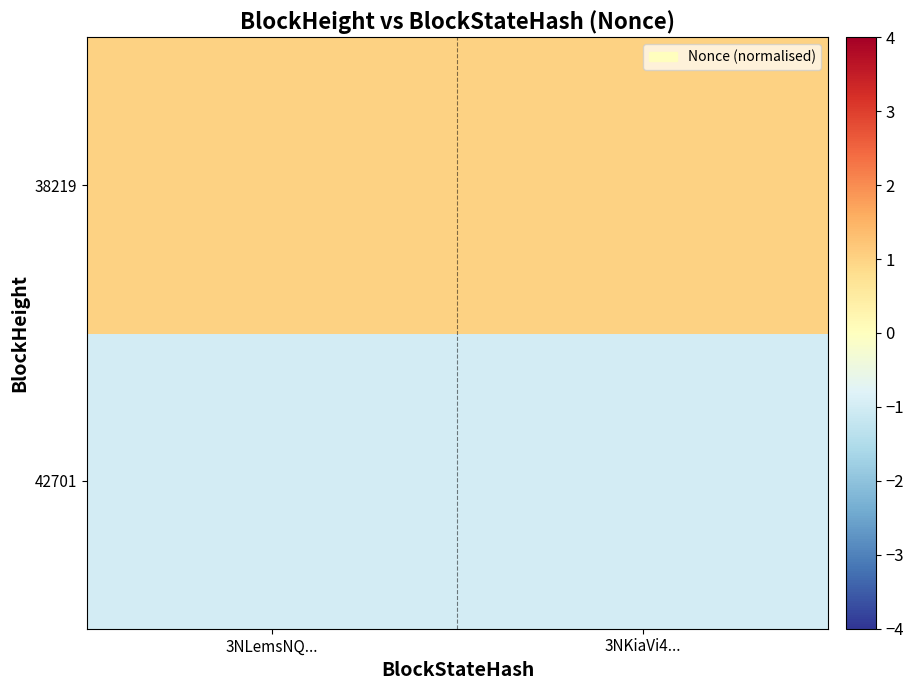

Which series changed the most between 3NLemsNQ... and 3NKiaVi4...?

42701